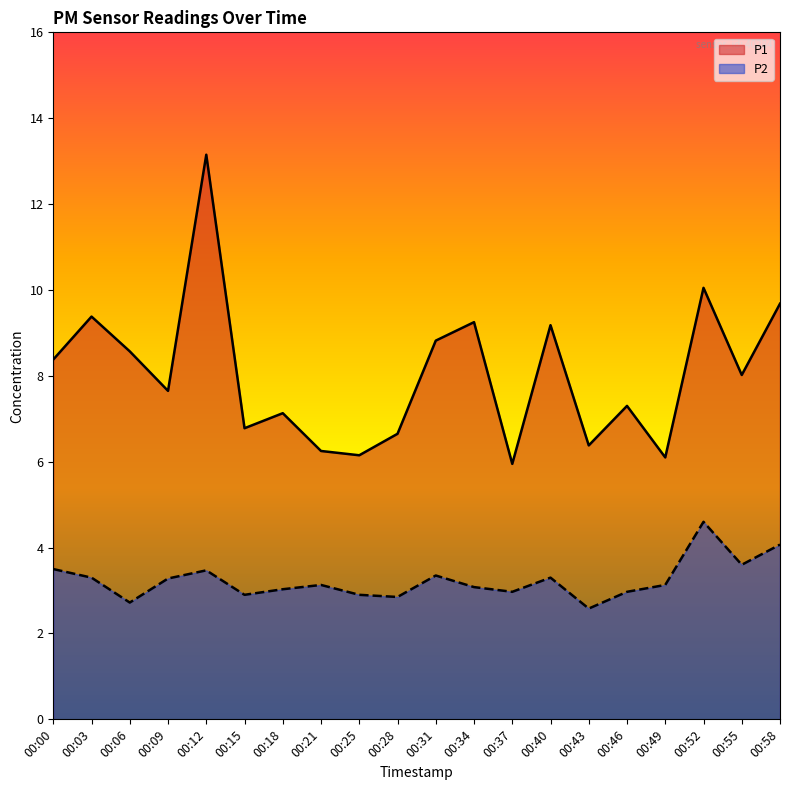

What is the sum of all P2 values?

64.7